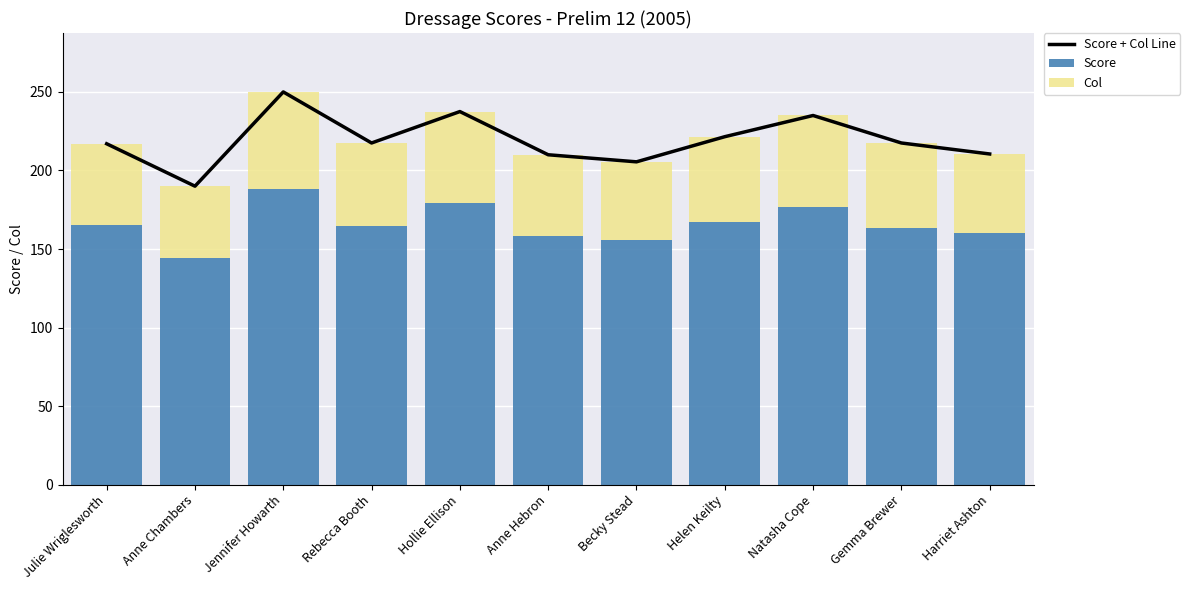

Which label corresponds to the smallest value in the chart?

Anne Chambers